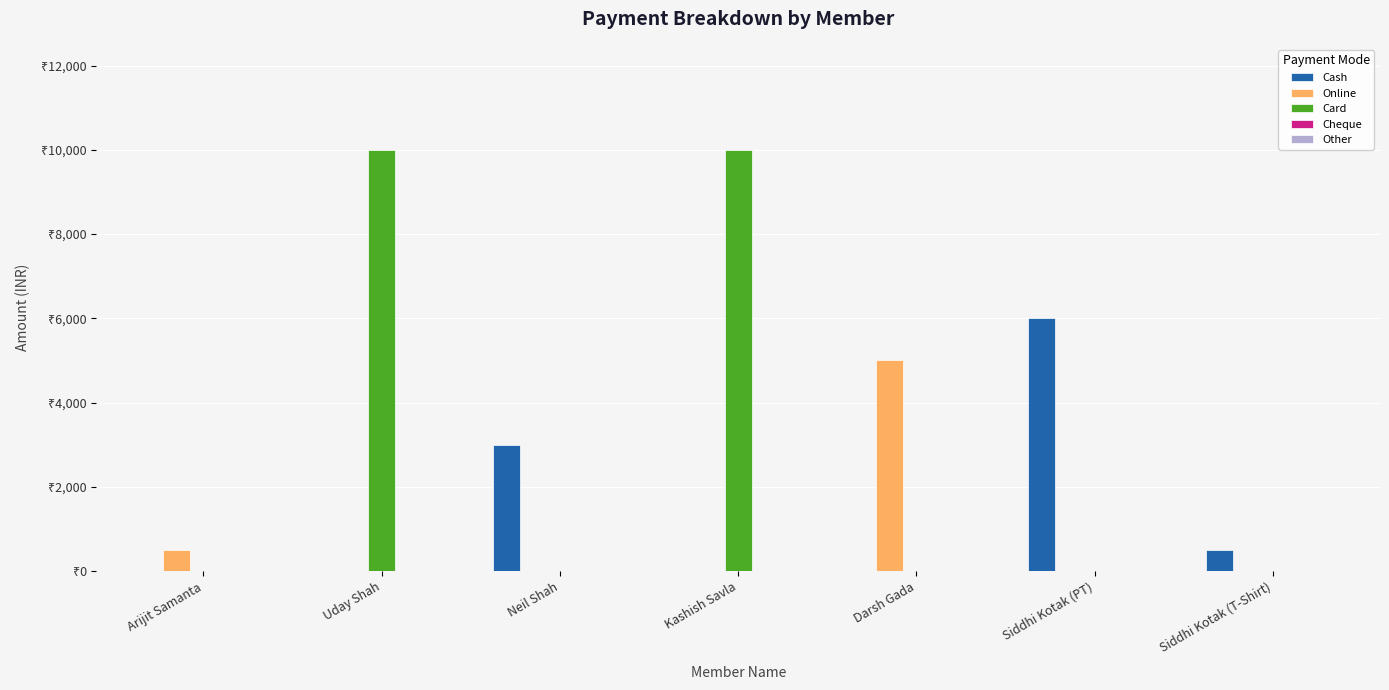

What is the spread (max minus min) of values at Siddhi Kotak (T-Shirt)?

500